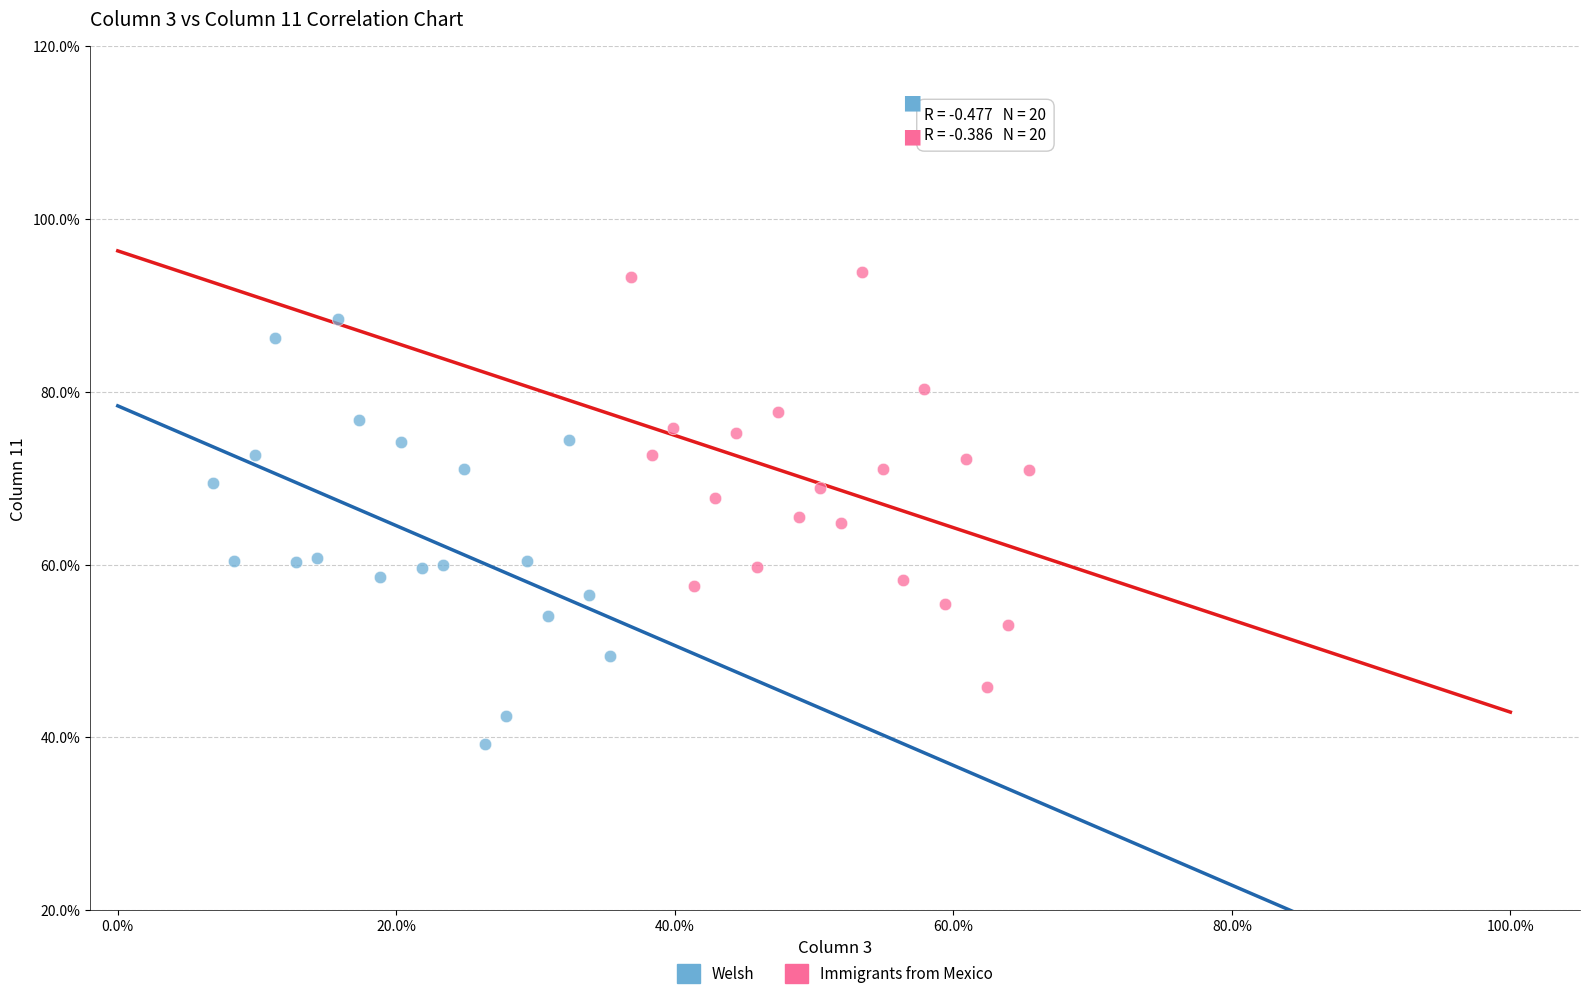

Which series contains the lowest Y value?

Welsh